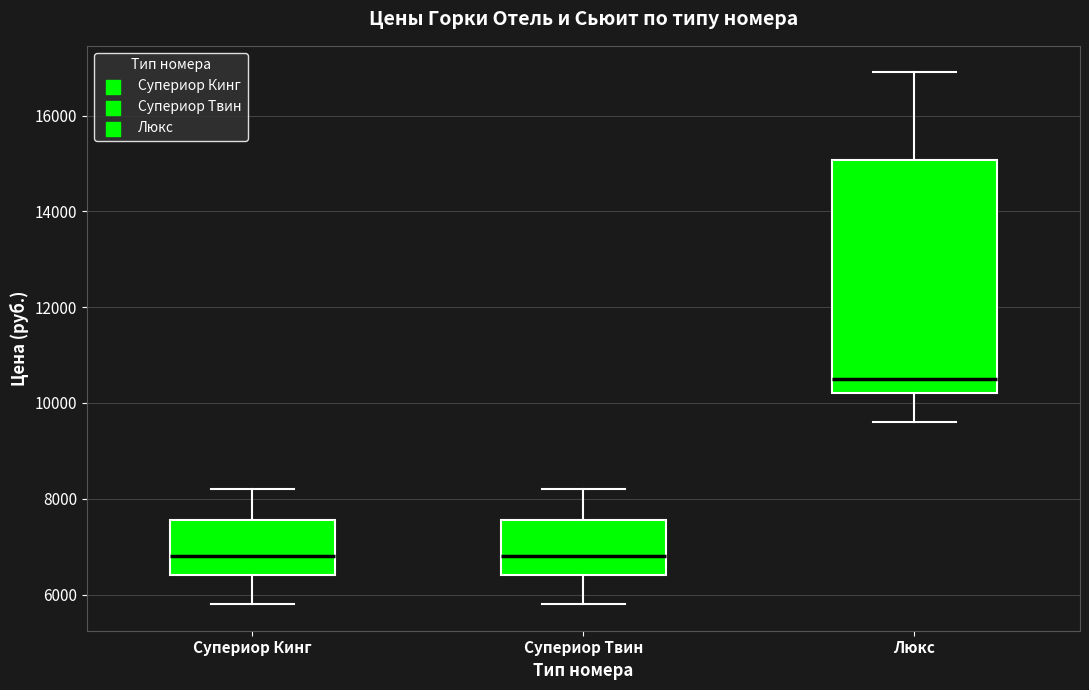

Where is the lower edge of the box for Супериор Кинг on the y-axis? The values are not printed on the chart, so give them approximately, as read against the axis.

6400